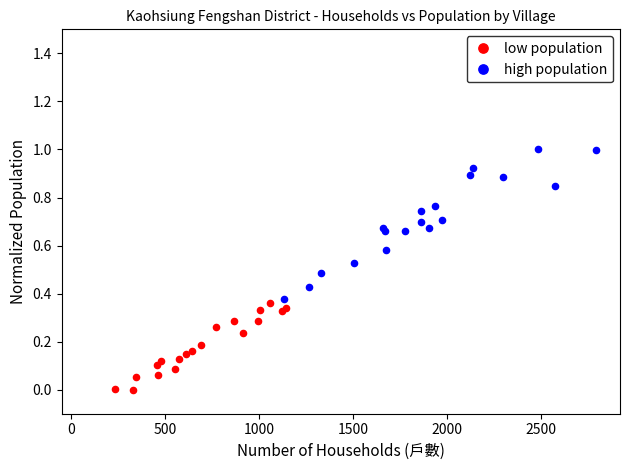

Which series reaches the minimum Y coordinate?

low population